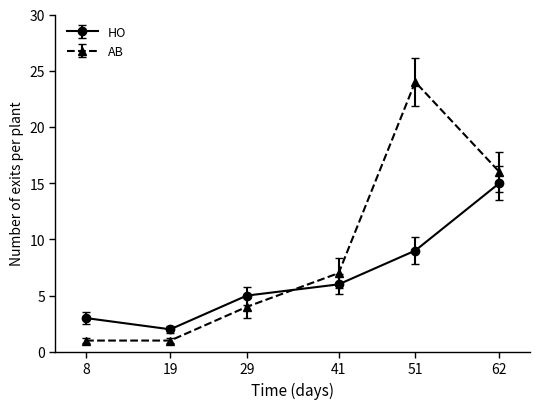

List the labels in order of HO value, largest first.

62, 51, 41, 29, 8, 19